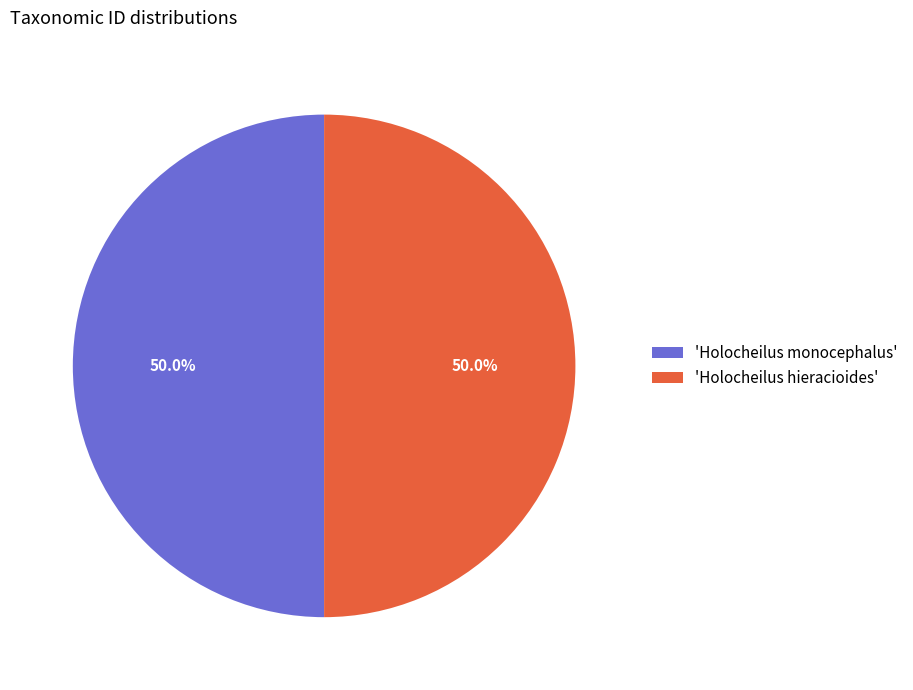

What is the total percentage of 'Holocheilus hieracioides' and 'Holocheilus monocephalus'?

100.0%